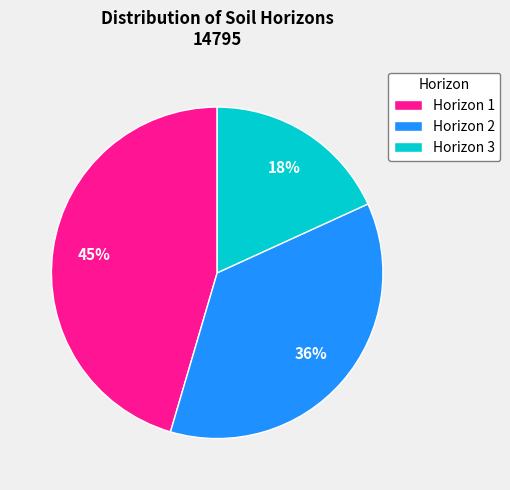

To the nearest percent, what portion does Horizon 2 represent?

36%